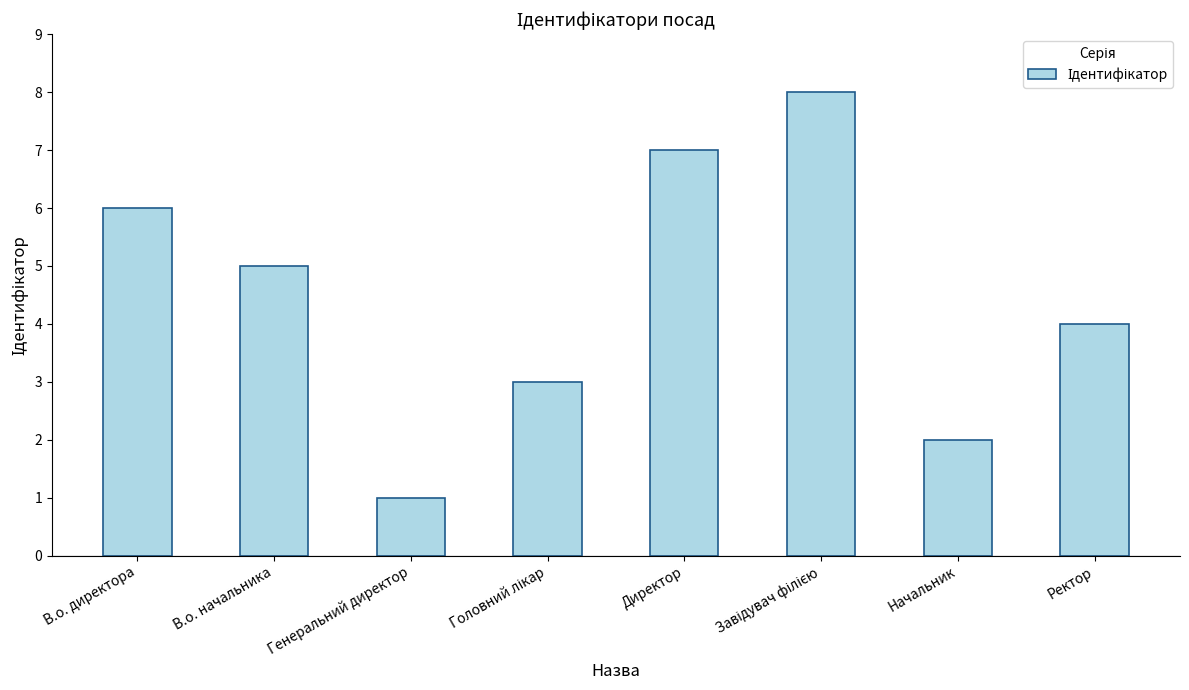

Reading left to right, list all the values displayed in this chart.

6	5	1	3	7	8	2	4